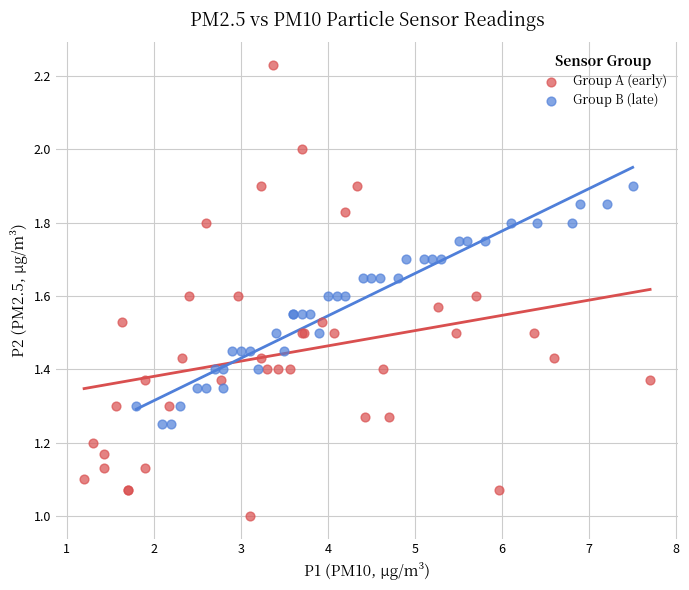

What are all the series names shown in the legend?

Group A (early), Group B (late)